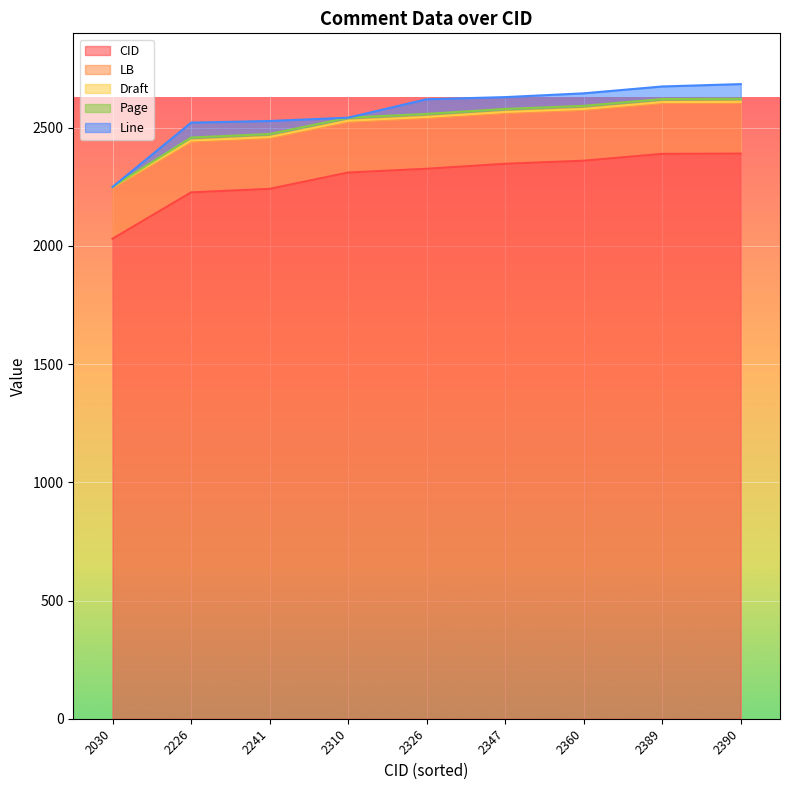

What is the sum of all Page values?

104